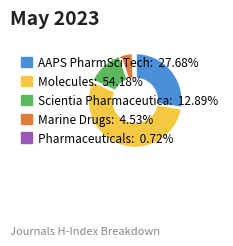

What is the largest slice in the pie chart?

Molecules